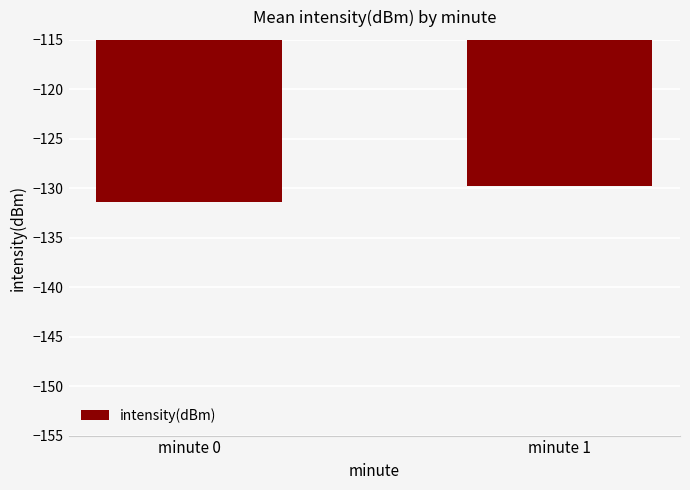

List the labels in order of value, smallest first.

minute 0, minute 1